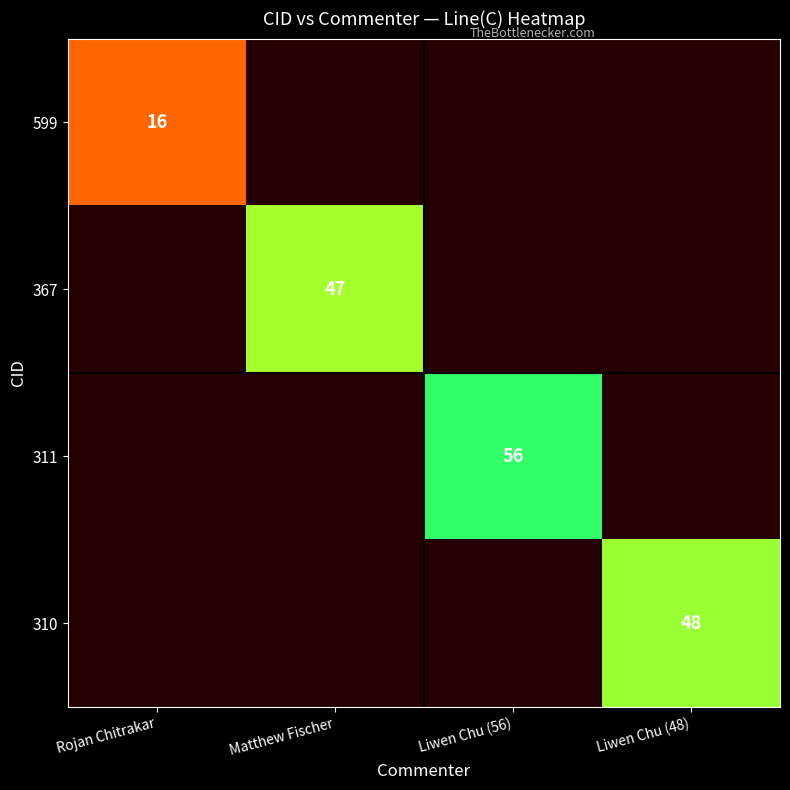

Count the number of data series in this chart.

4